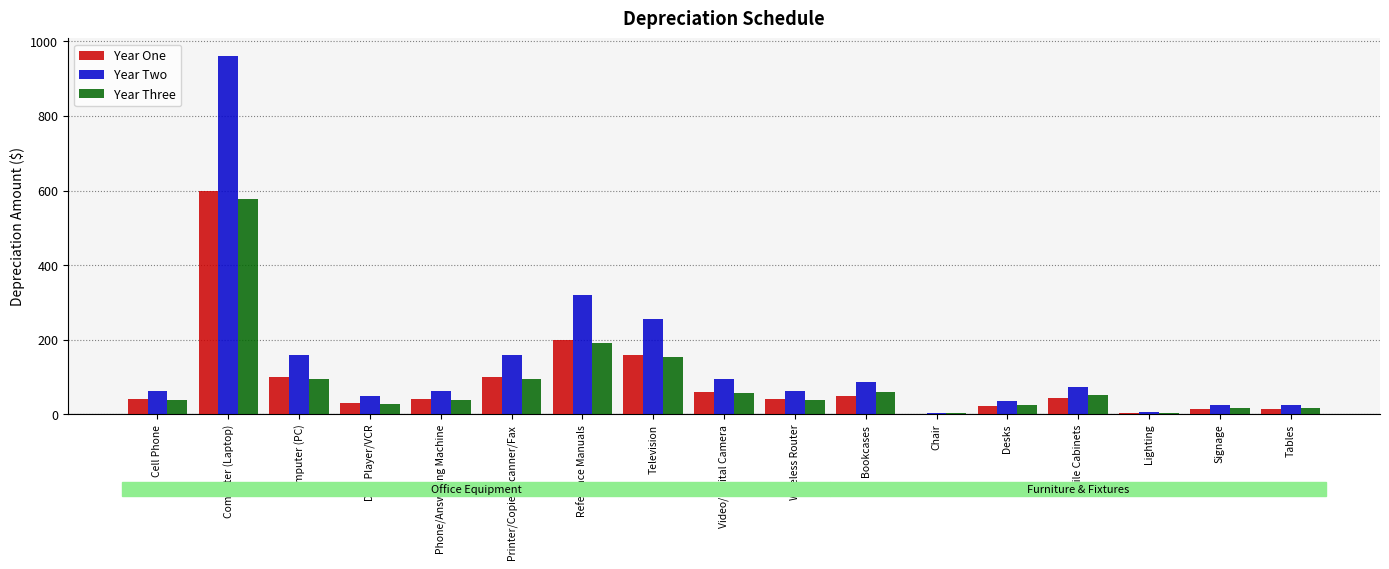

What is the sum of the Year One values at Computer (PC) and DVD Player/VCR?

130.0